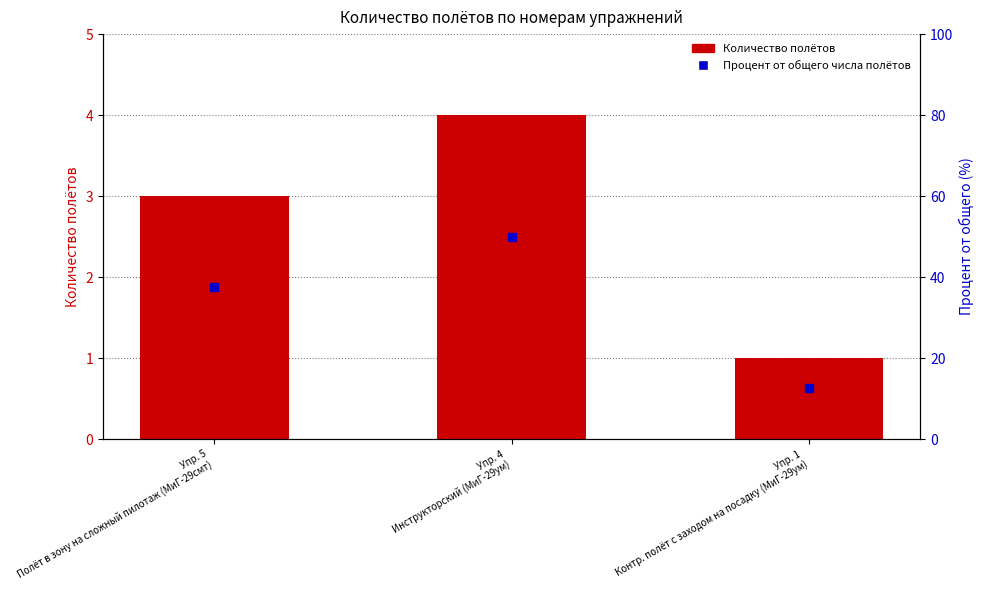

True or false: Процент от общего has a value of 31.5 at Упр. 4
Инструкторский (МиГ-29ум).

False